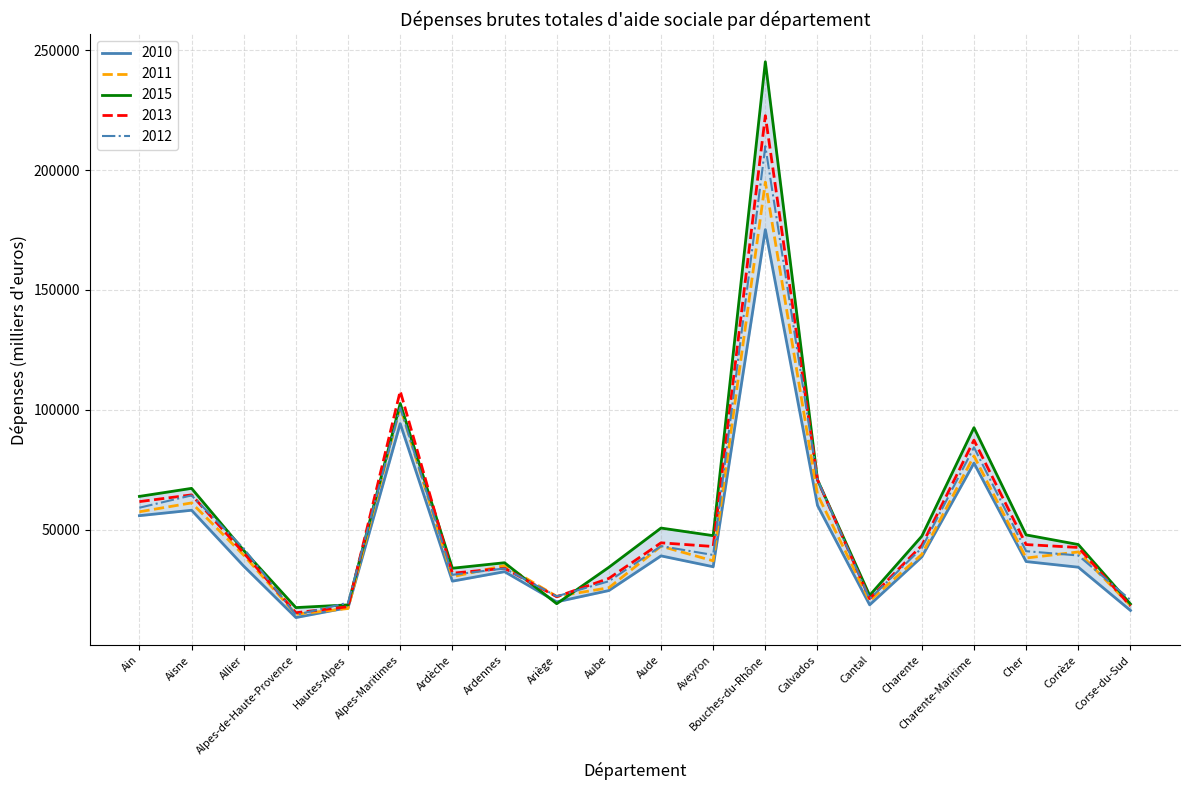

Reading left to right, list all the values displayed in this chart.

2010: 55871	58134	34827	13388	17517	94245	28557	32509	19931	24646	39100	34576	175146	60148	18684	38679	77776	36733	34379	16346
2011: 57497	61195	39393	14766	17157	101244	30405	35052	22208	25812	43135	37034	194959	64683	20350	39728	80771	38211	40739	18404
2012: 59186	64329	42178	14499	19580	100975	31221	33869	22242	28528	43176	39480	209929	70900	21172	42409	84374	41054	39279	20734
2013: 61732	64542	40308	15395	17884	107820	31873	33945	22048	29712	44549	43015	222662	70797	21284	43469	87357	43819	42611	18238
2015: 63909	67257	41360	17539	18673	102668	33951	36247	19154	34339	50708	47538	245137	70832	22632	47319	92559	47854	43837	19040